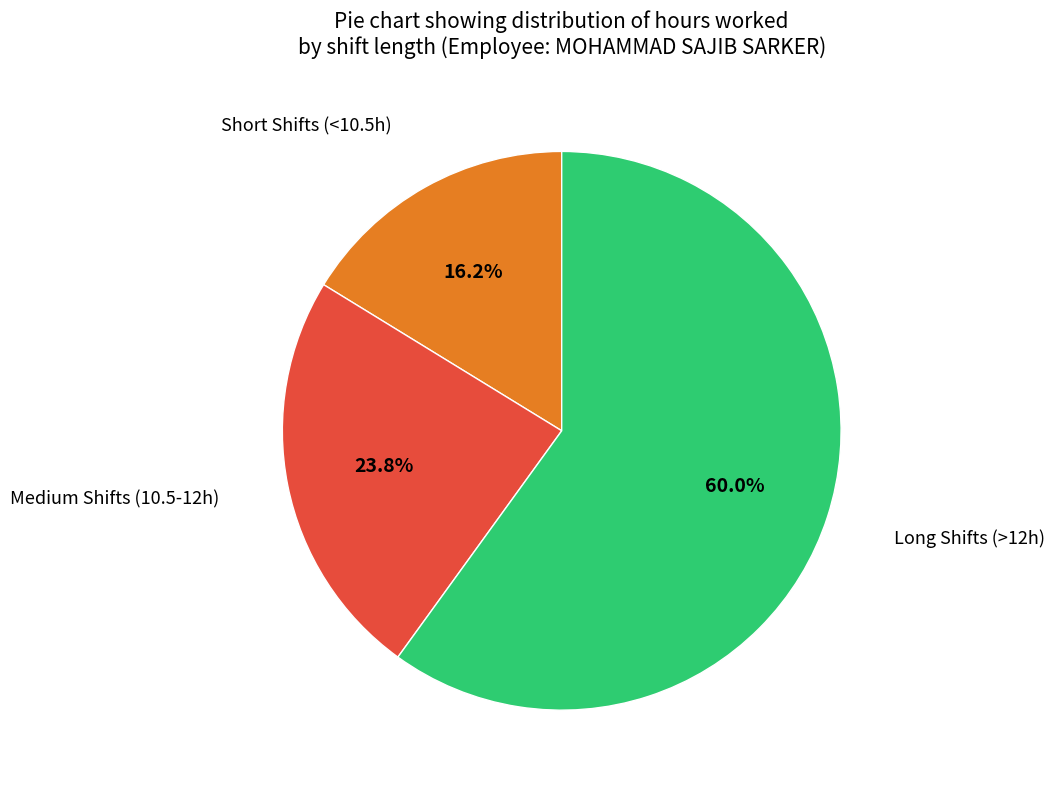

Is there a majority slice in this chart?

Yes